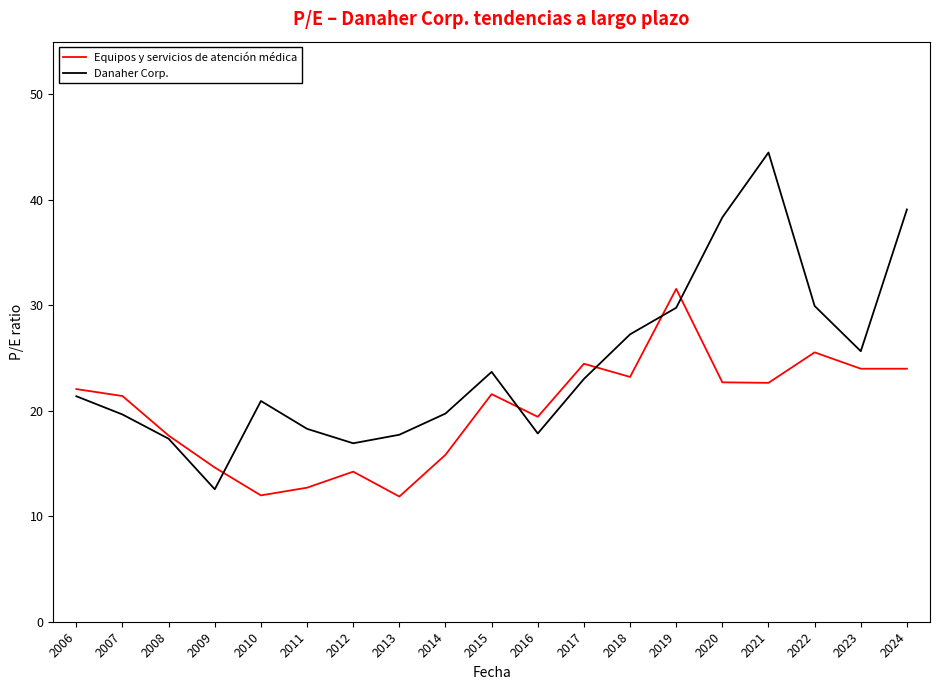

True or false: Equipos y servicios de atención médica has a value of 23.5 at 2008.

False